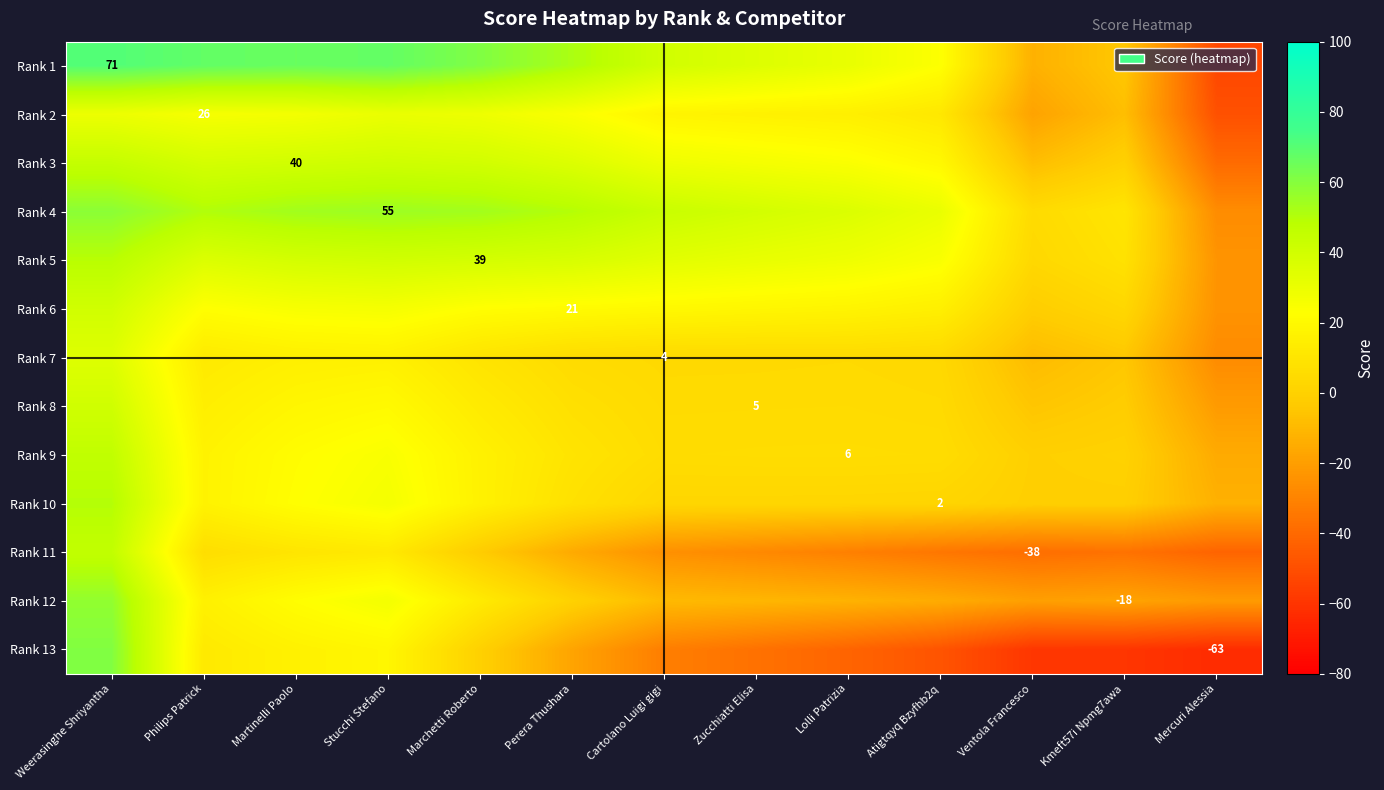

At which label does Rank 1 first exceed 40?

Weerasinghe Shriyantha